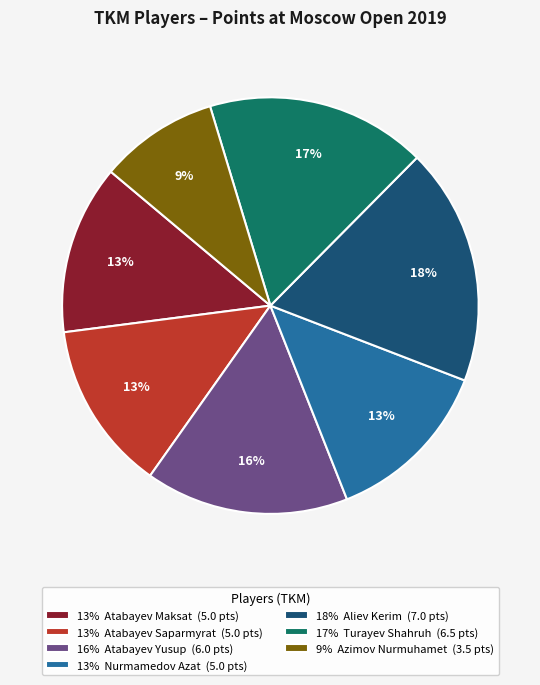

Is there a majority slice in this chart?

No